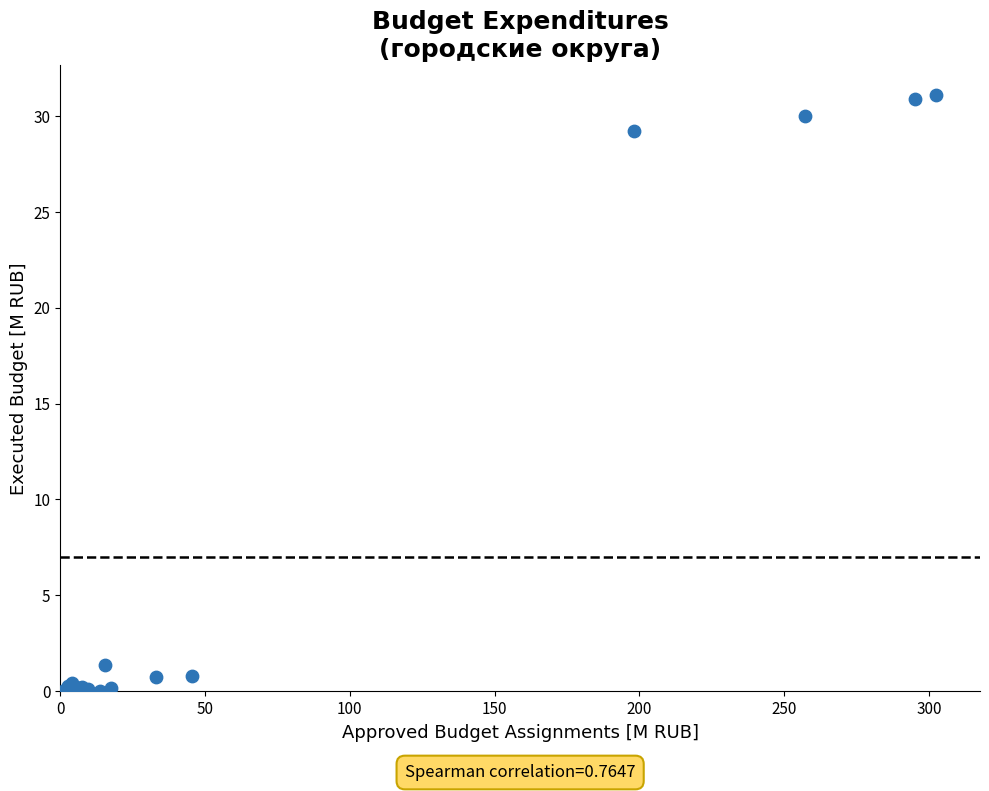

What Y value in the scatter plot is closest to 15?

1.4